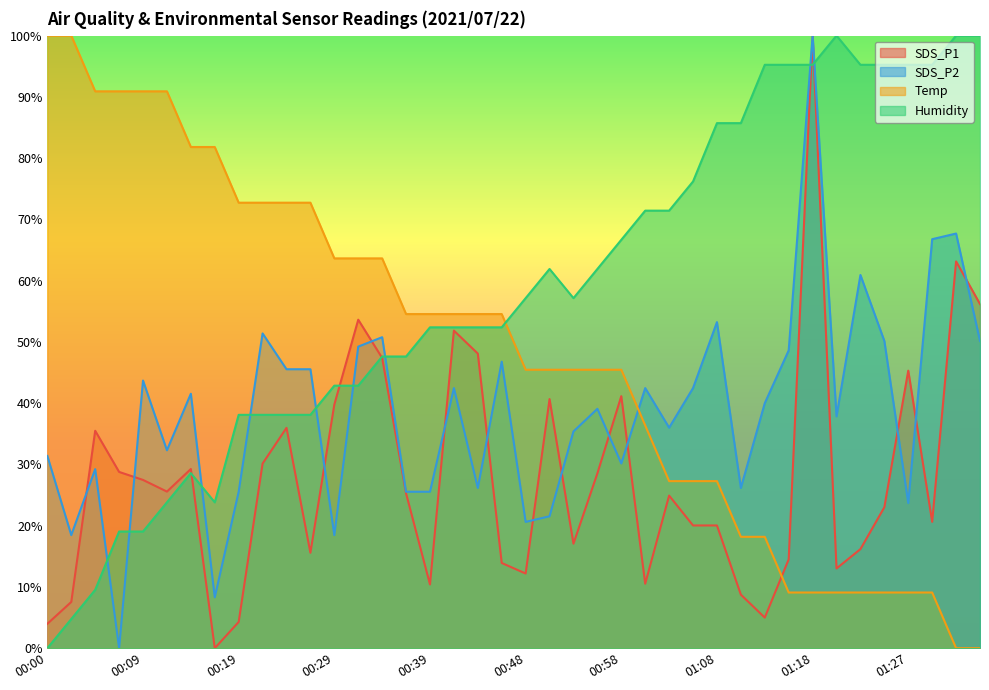

What is the value of the SDS_P2 point at the 7th from the left?

41.5